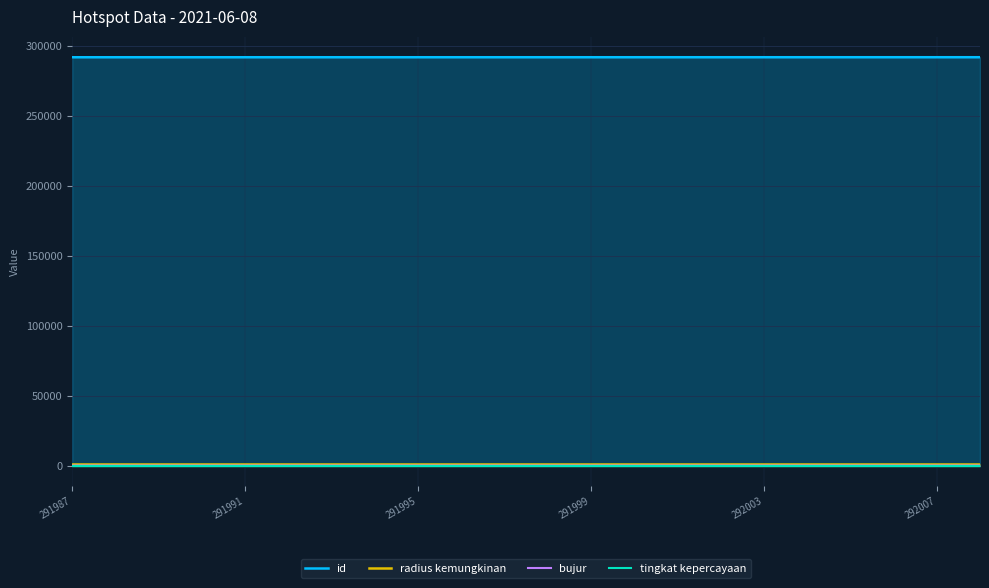

How many data points does each series have?

22